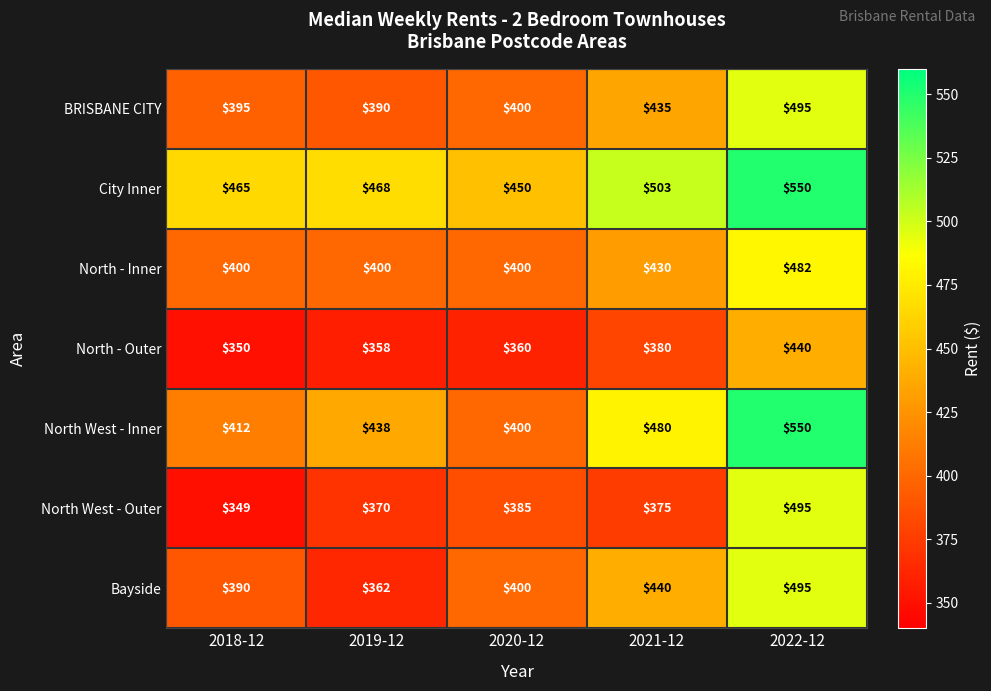

At which category is the sum across all series the highest?

2022-12